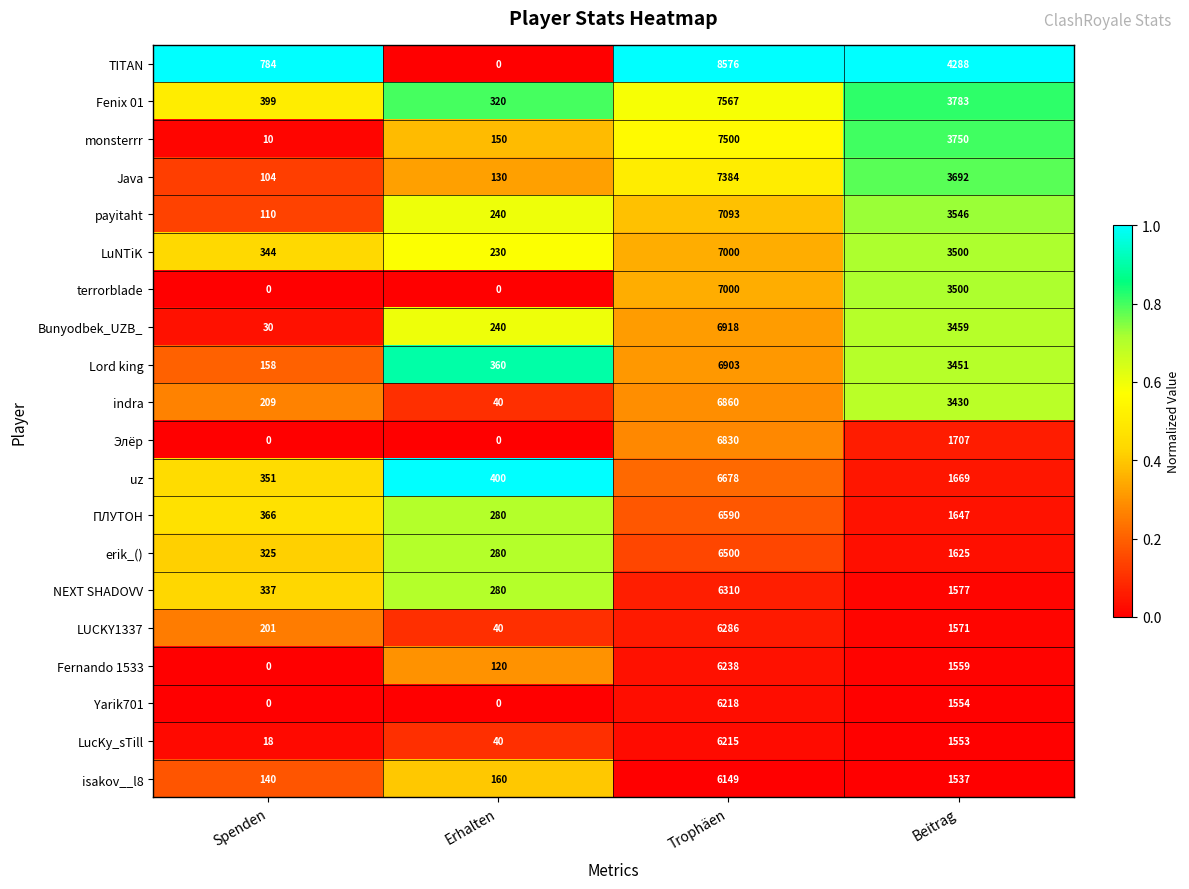

What is the total value across all series at Beitrag?

52398